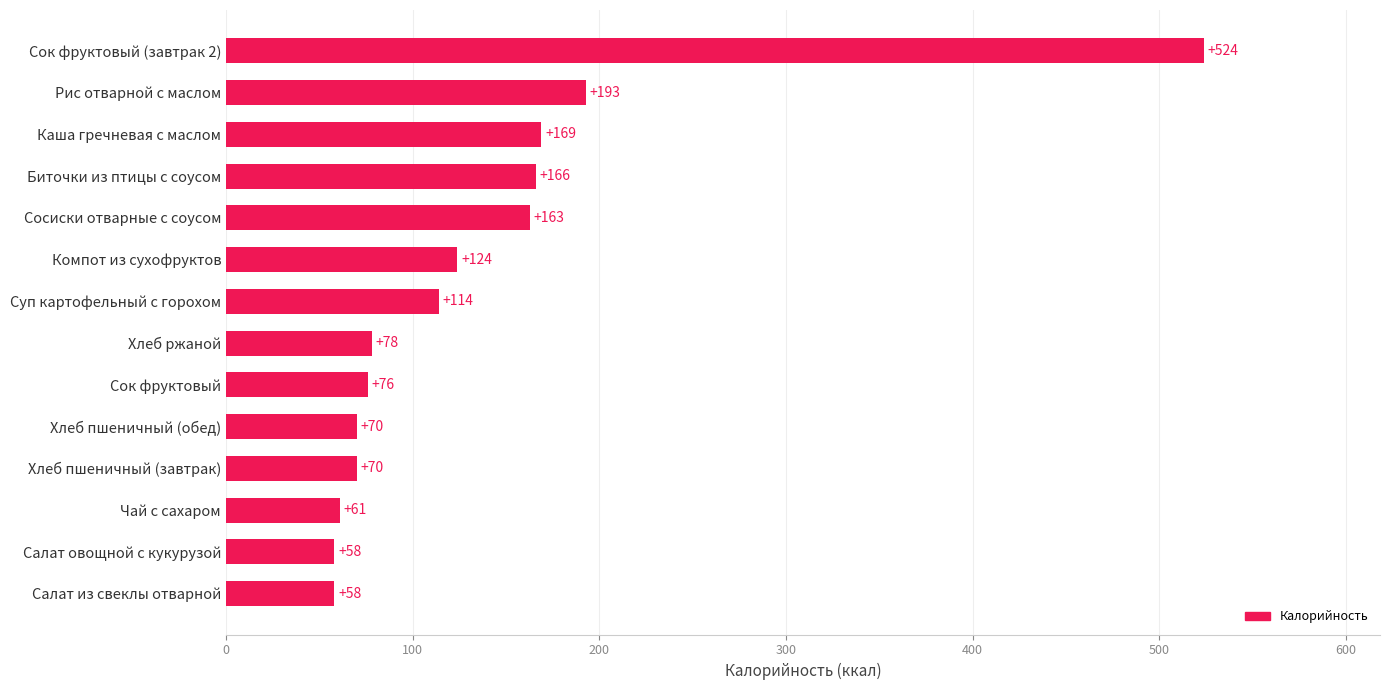

What is the smallest value displayed?

58